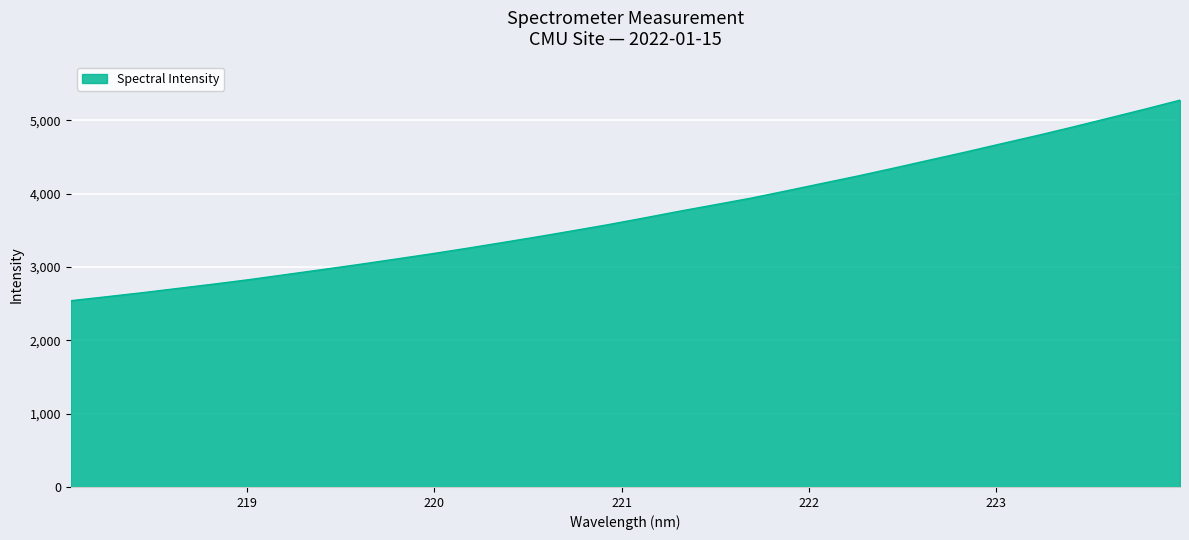

What is the minimum value shown in the chart?

2540.6